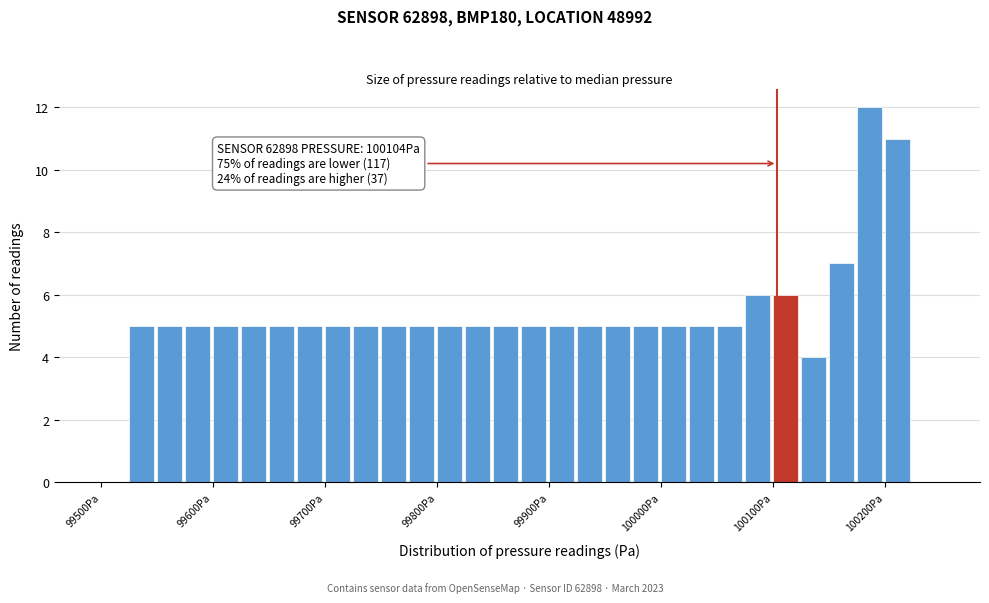

Around what value on the x-axis is the tallest bar? Give the approximate position of its centre, as read against the axis.

100190